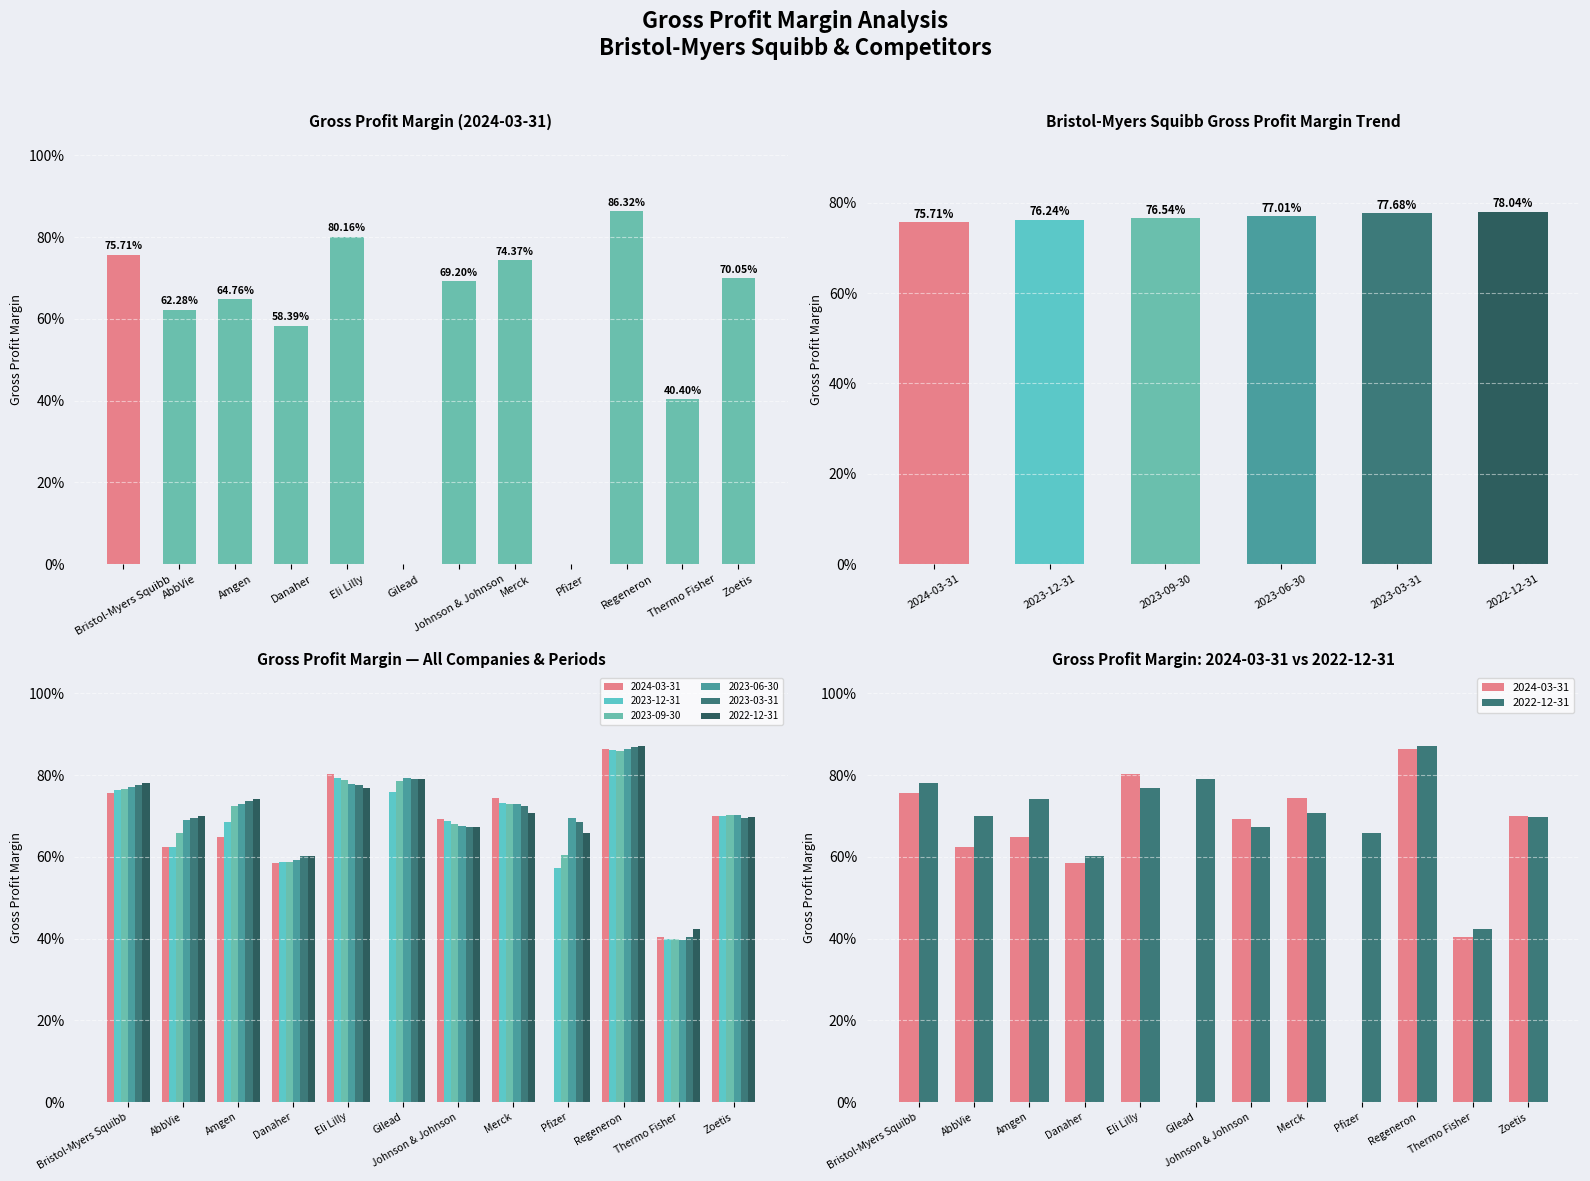

Where is 2024-03-31 nearest to the value 0?

Gilead